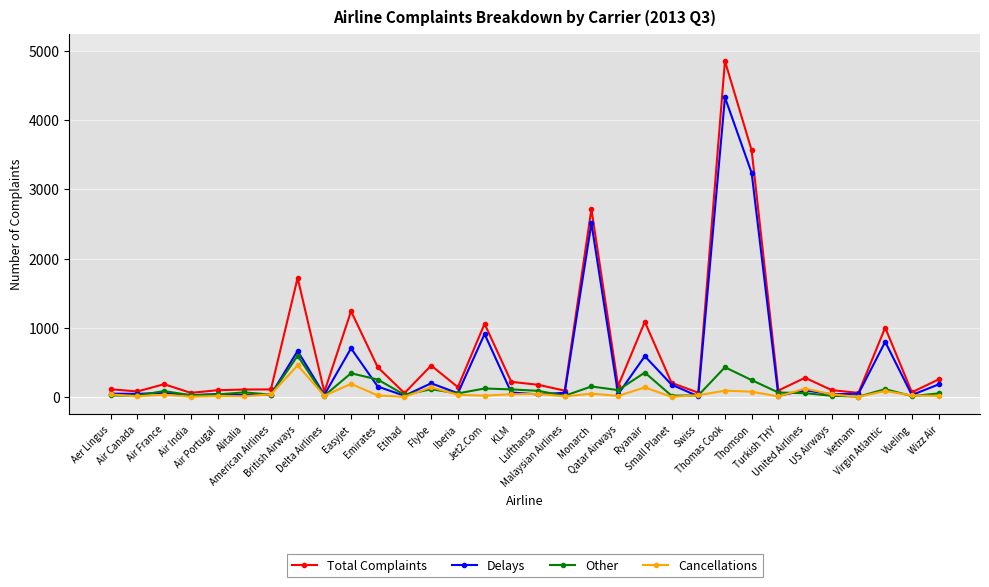

What is the sum of all Delays values?

15345